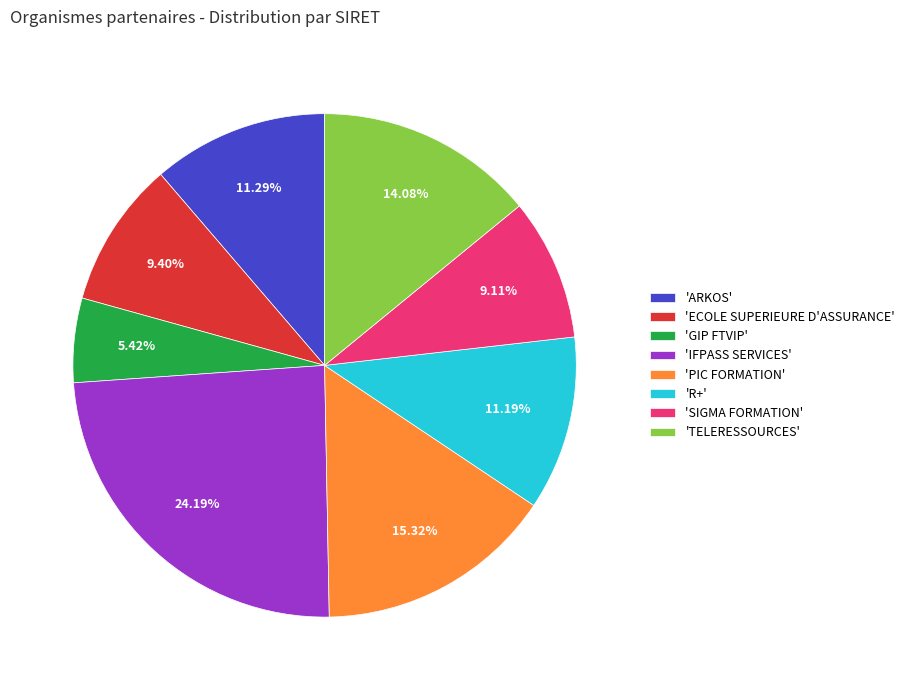

To the nearest percent, what is the difference between the largest and smallest slice percentages?

19%